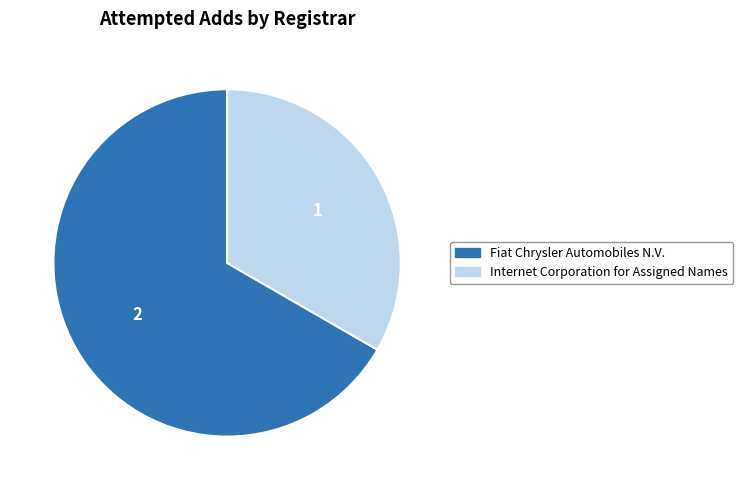

Approximately how many times larger is the value at Fiat Chrysler Automobiles N.V. compared to Internet Corporation for Assigned Names?

2.0